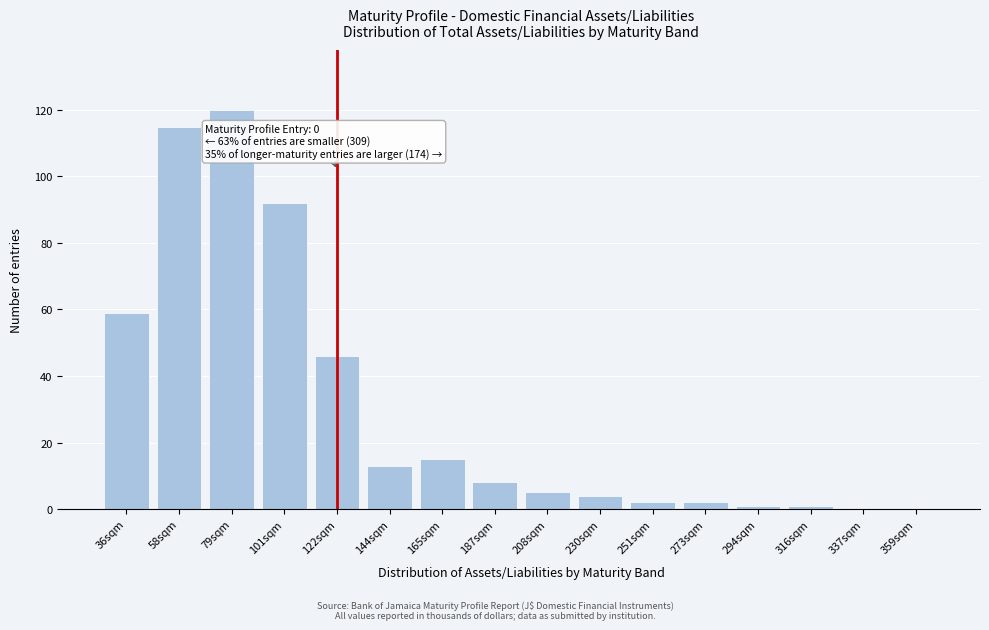

Reading left to right, extract all data points from this chart.

36sqm=59	58sqm=115	79sqm=120	101sqm=92	122sqm=46	144sqm=13	165sqm=15	187sqm=8	208sqm=5	230sqm=4	251sqm=2	273sqm=2	294sqm=1	316sqm=1	337sqm=0	359sqm=0